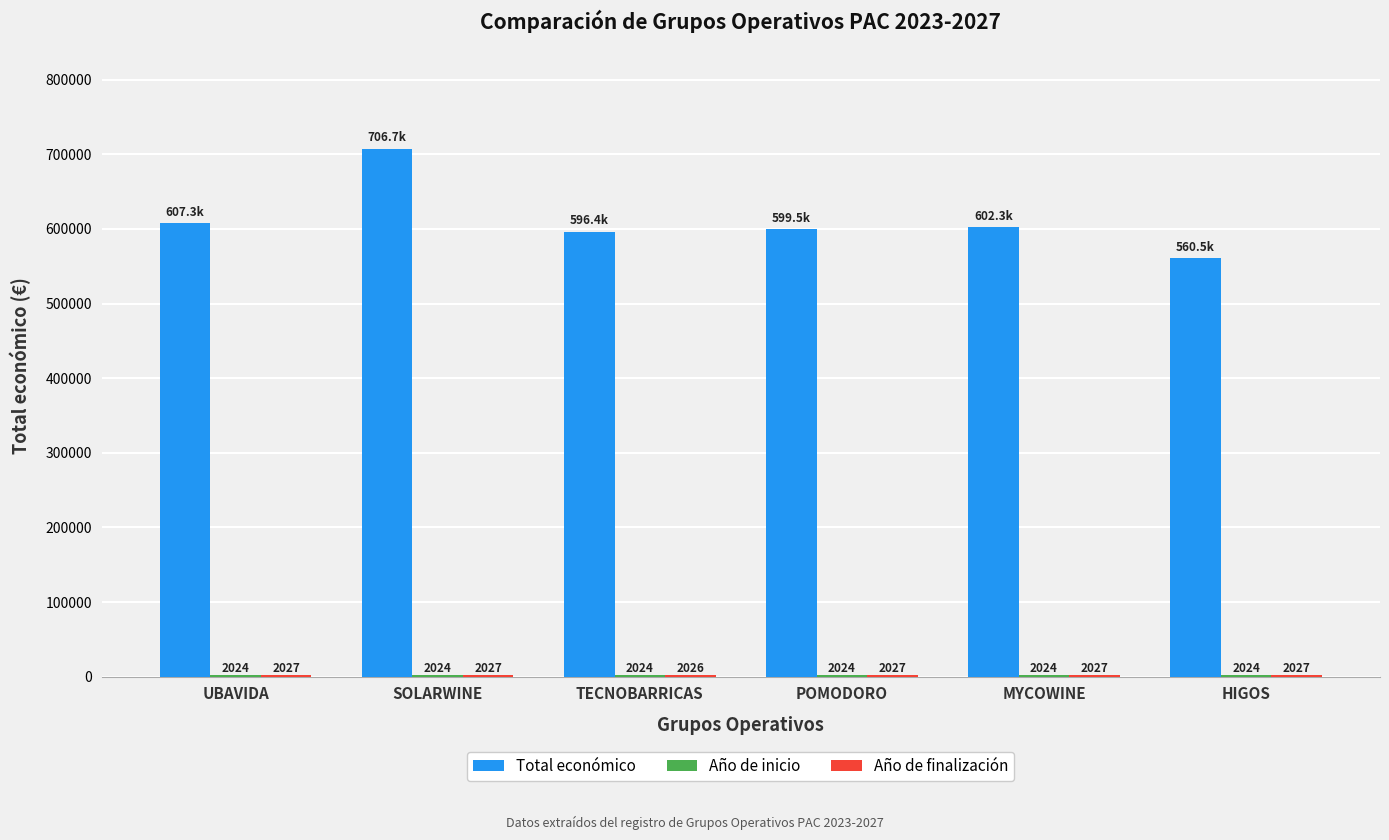

What is the total value across all series at UBAVIDA?

611393.0